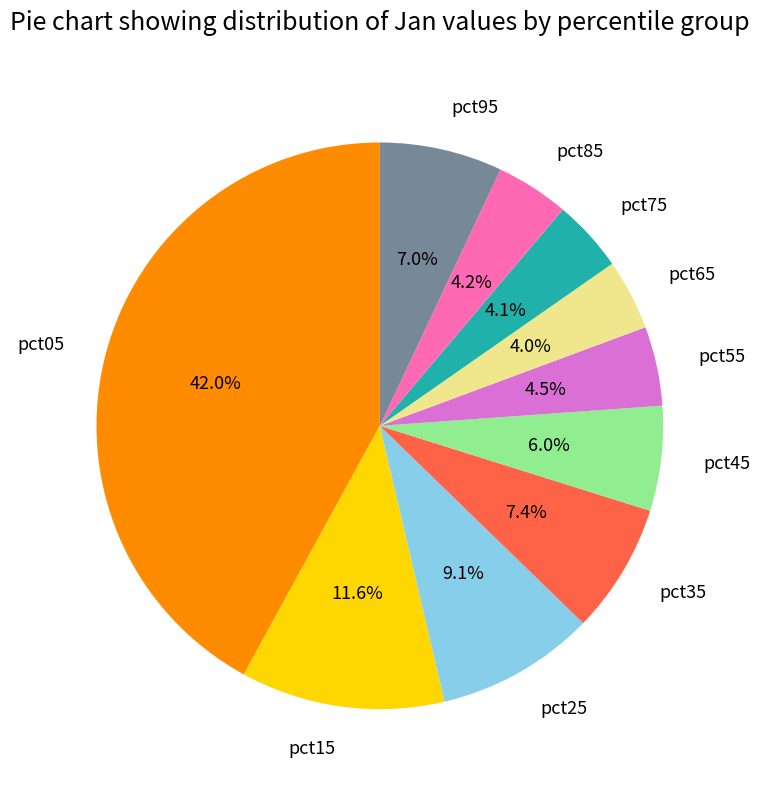

How many slices are in this pie chart?

10